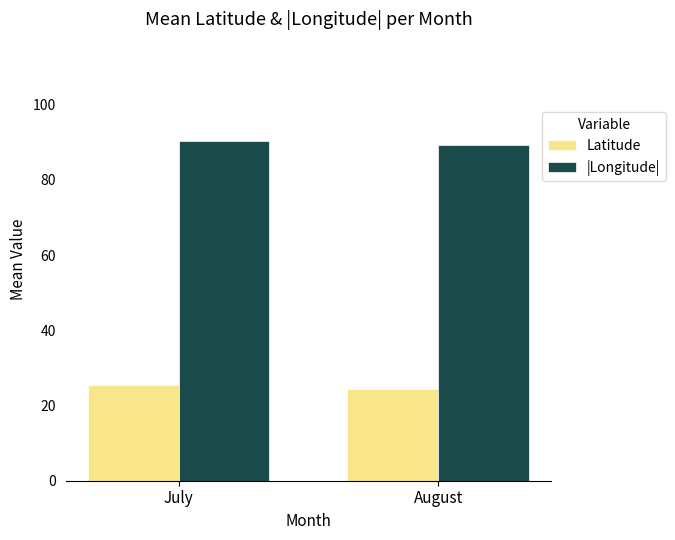

What is the total value across all series at August?

113.6